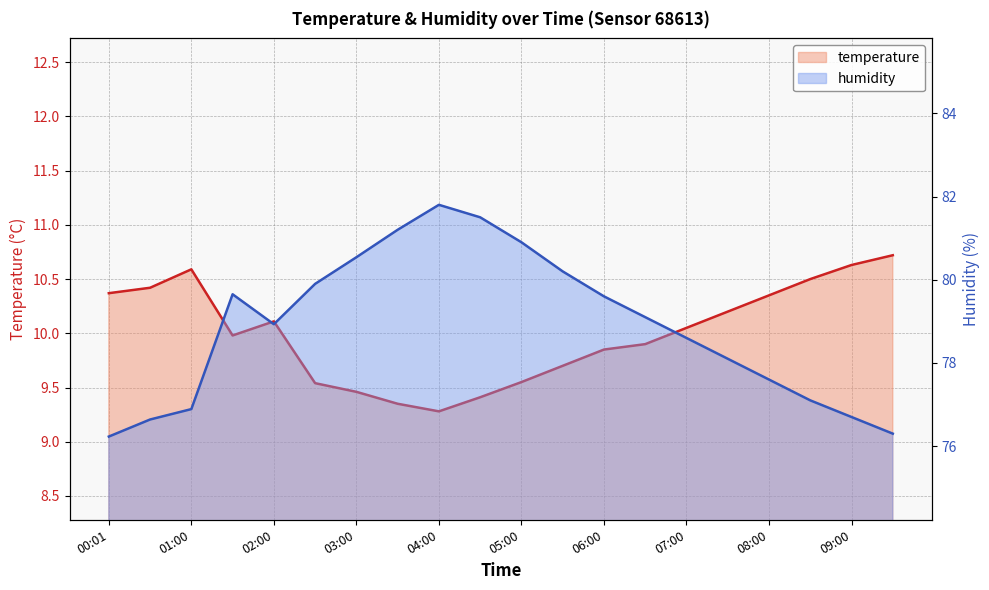

The value of humidity at 00:01 is 76.2. True or false?

True